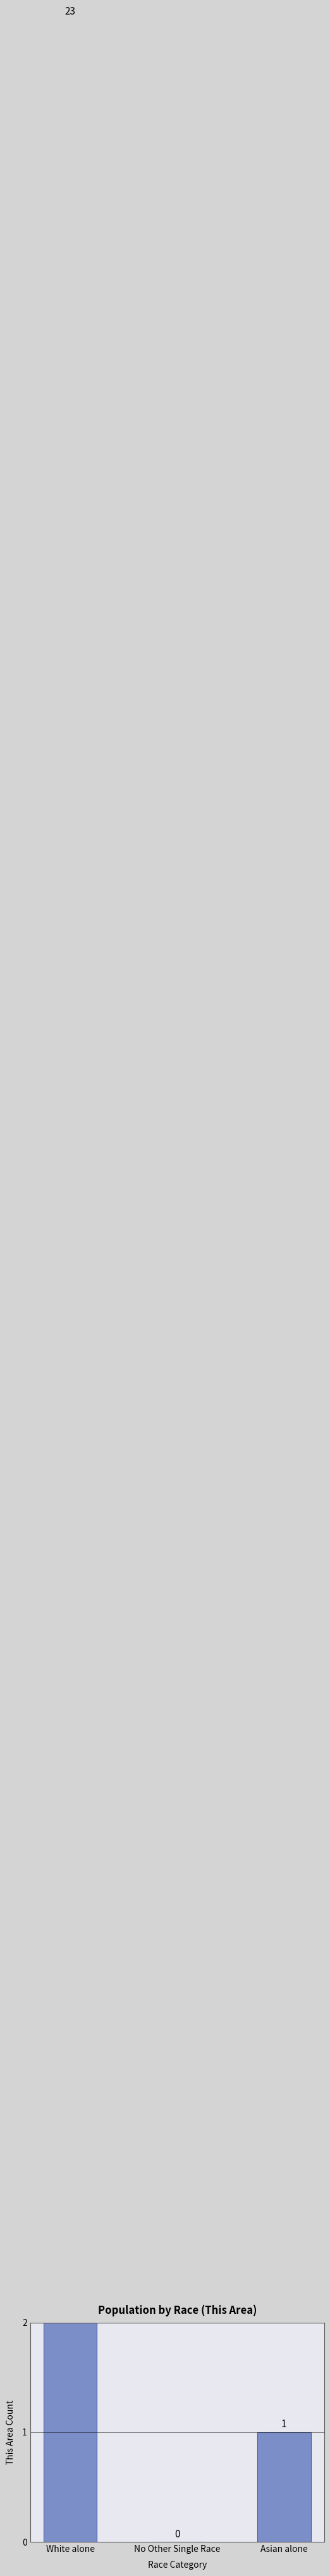

List the labels in order of value, largest first.

White alone, Asian alone, No Other Single Race